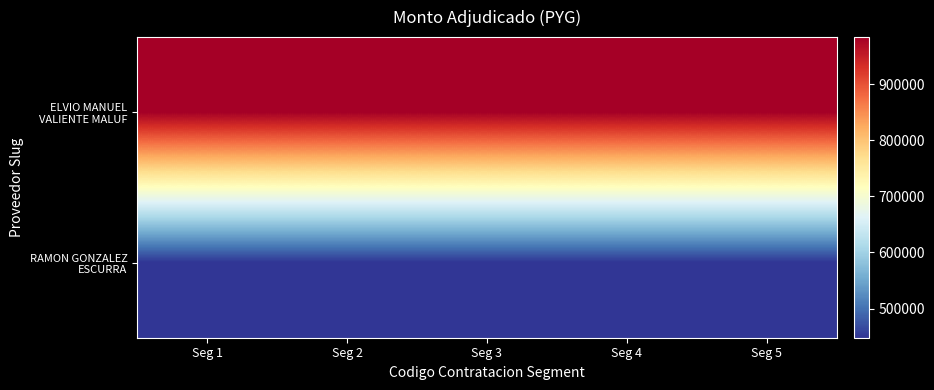

List the series in order of their overall mean, highest first.

ELVIO MANUEL VALIENTE MALUF, RAMON GONZALEZ ESCURRA